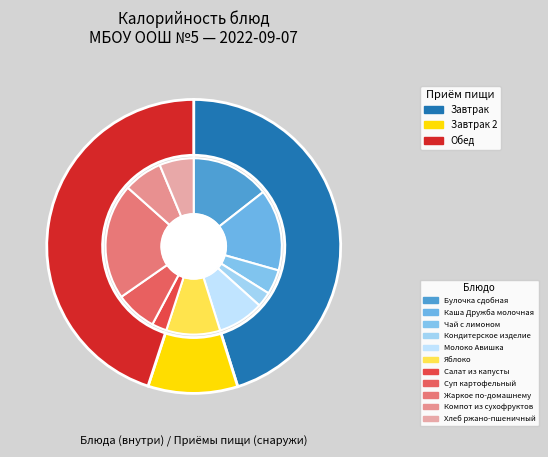

What is the largest slice in the pie chart?

Жаркое по-домашнему